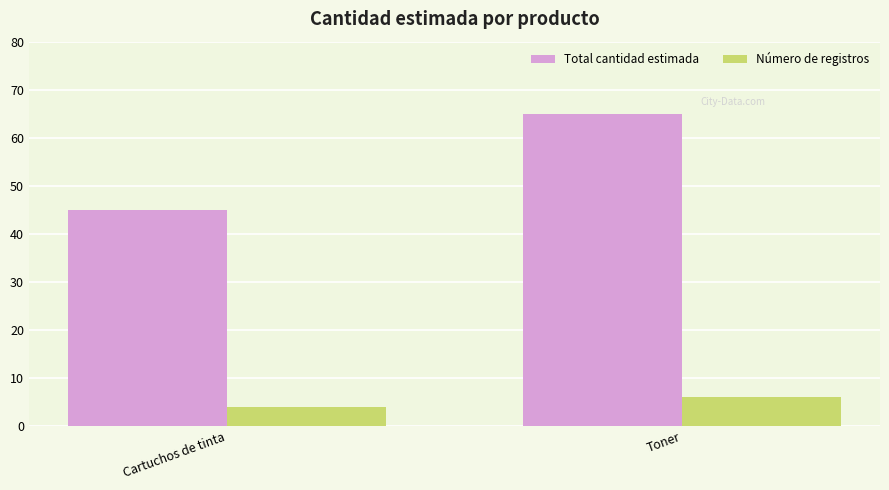

How many distinct data groups are displayed?

2